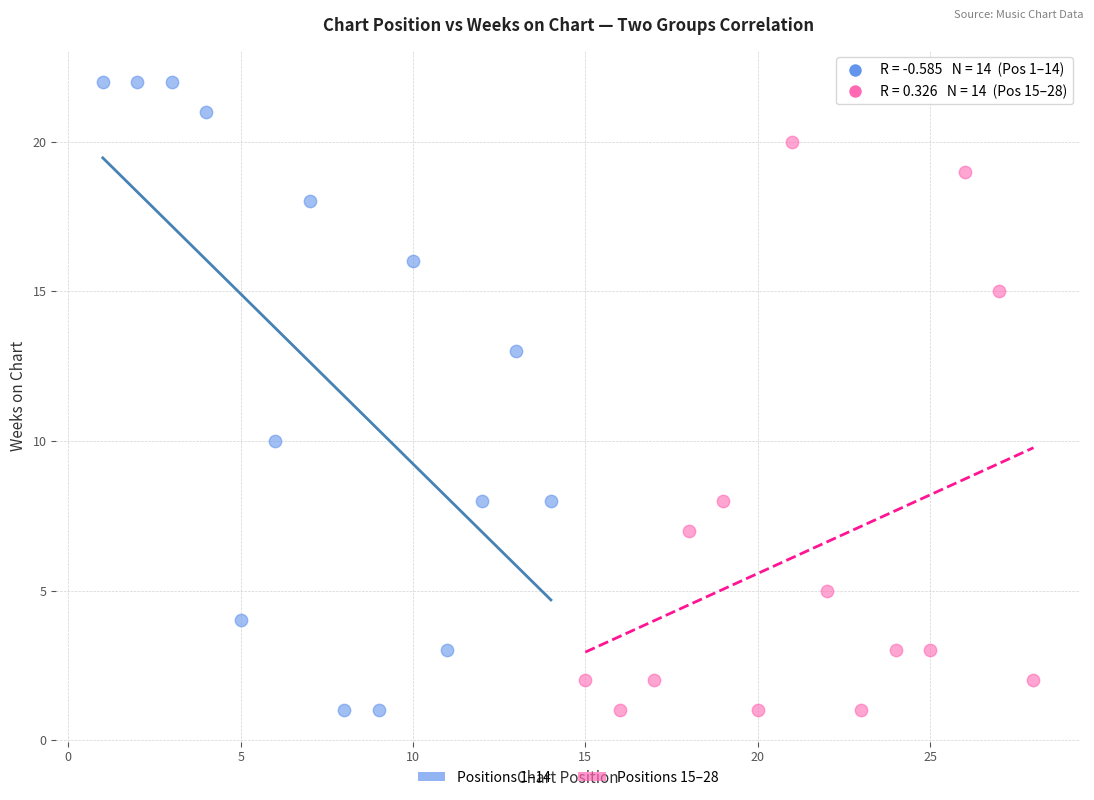

Which series has the largest Y range (max minus min)?

Positions 1–14